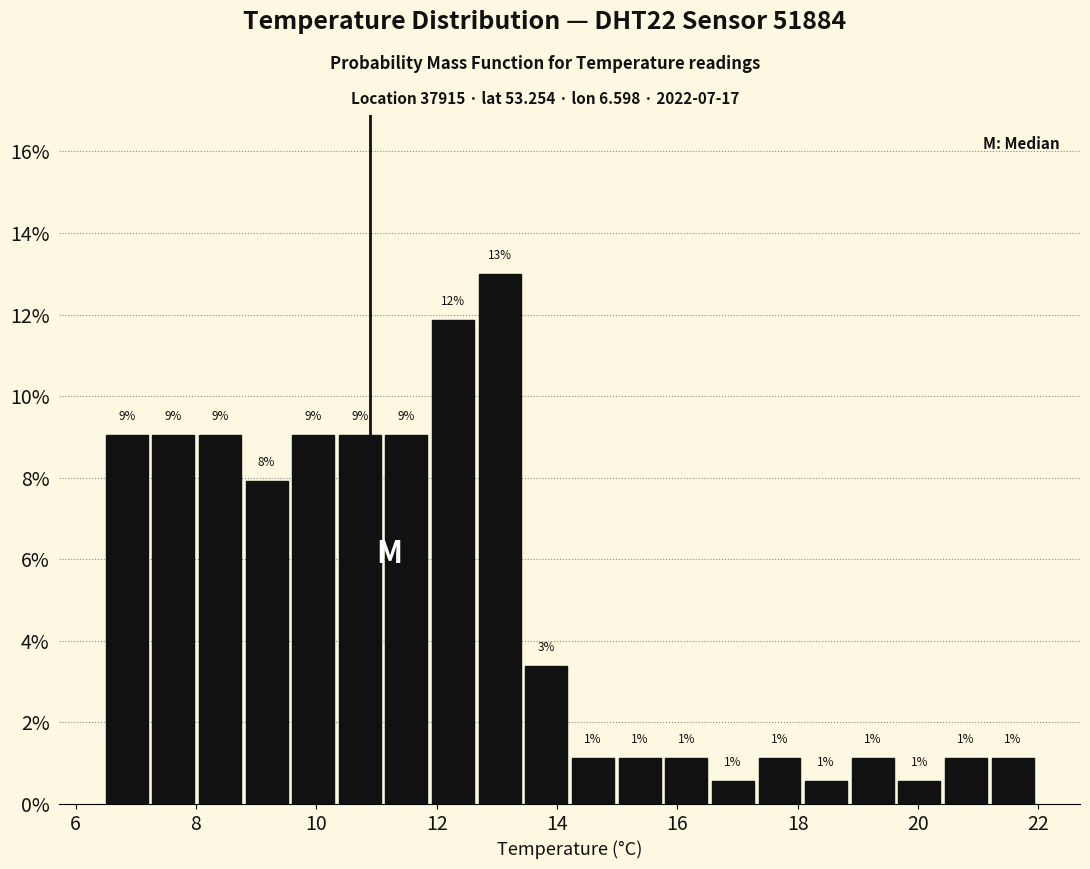

Read against the x-axis, roughly where is the centre of the tallest bar?

13.0